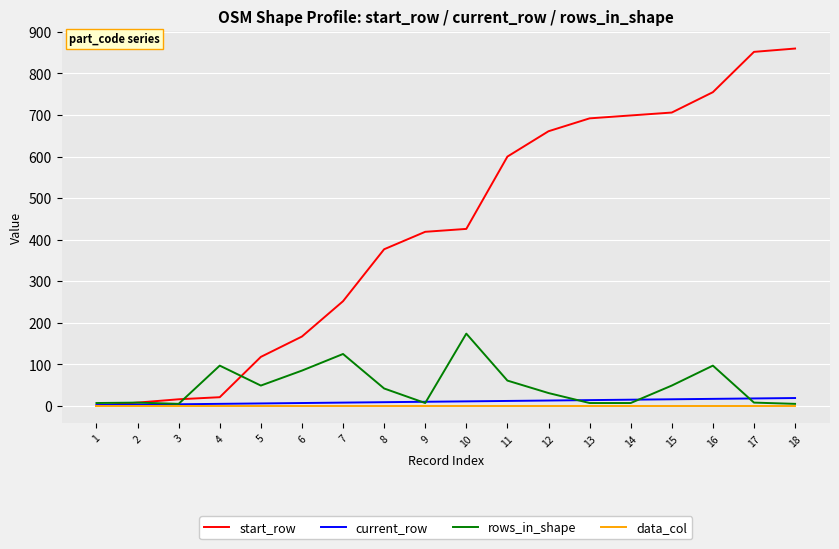

What is the maximum value for start_row?

860